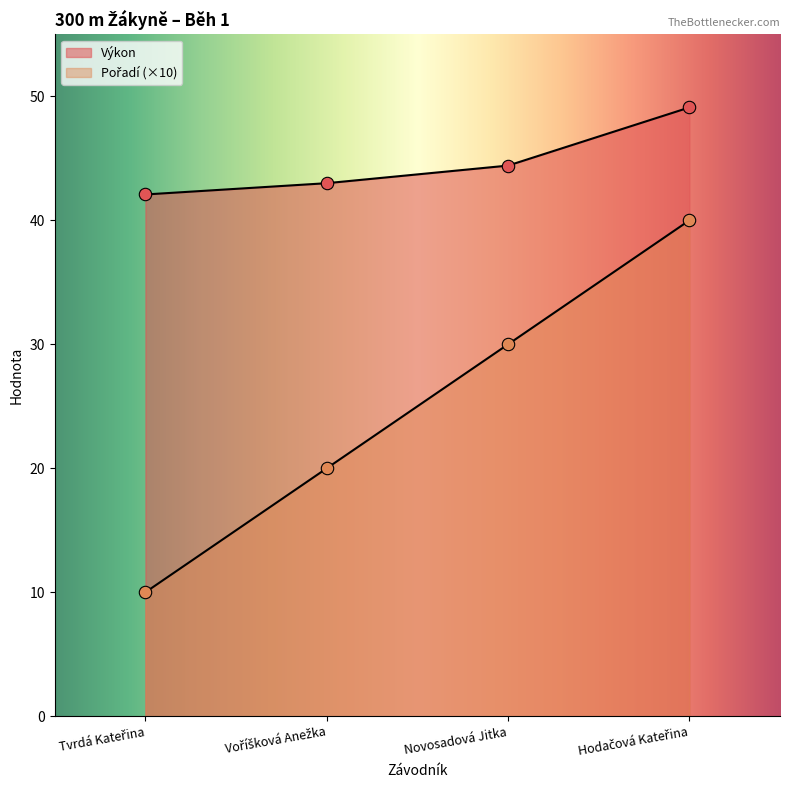

What are all the series names shown in the legend?

Pořadí, Výkon